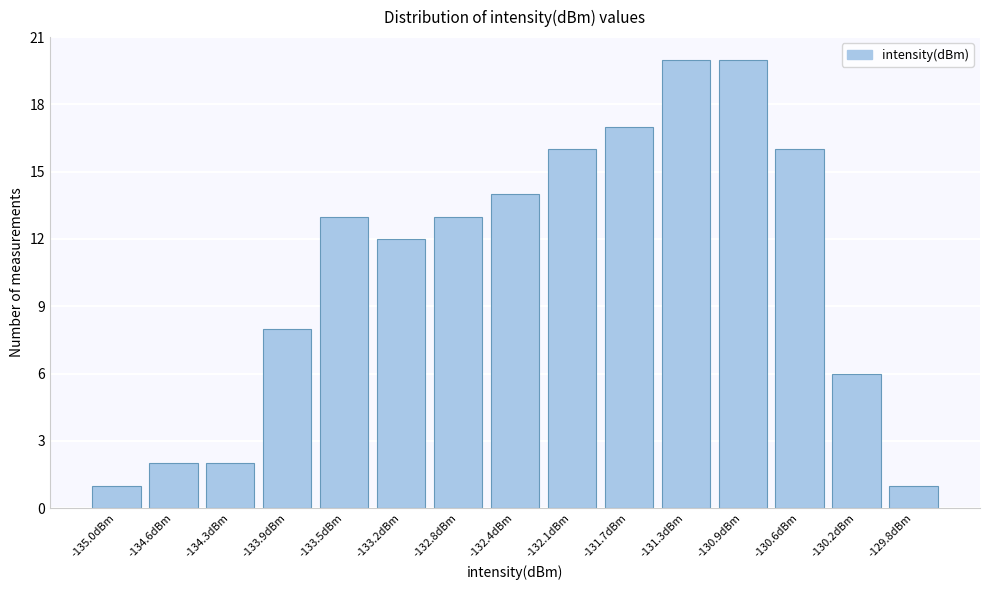

Reading left to right, transcribe all the data shown in this chart.

-135.0dBm=1	-134.6dBm=2	-134.3dBm=2	-133.9dBm=8	-133.5dBm=13	-133.2dBm=12	-132.8dBm=13	-132.4dBm=14	-132.1dBm=16	-131.7dBm=17	-131.3dBm=20	-130.9dBm=20	-130.6dBm=16	-130.2dBm=6	-129.8dBm=1